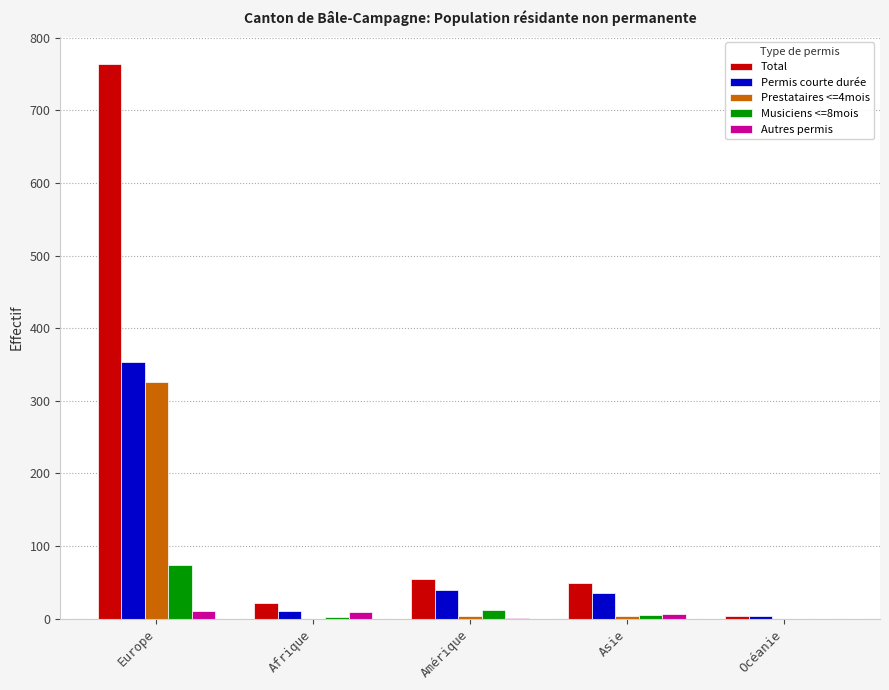

What value does the Autres permis series have at Asie, to the nearest 5?

5